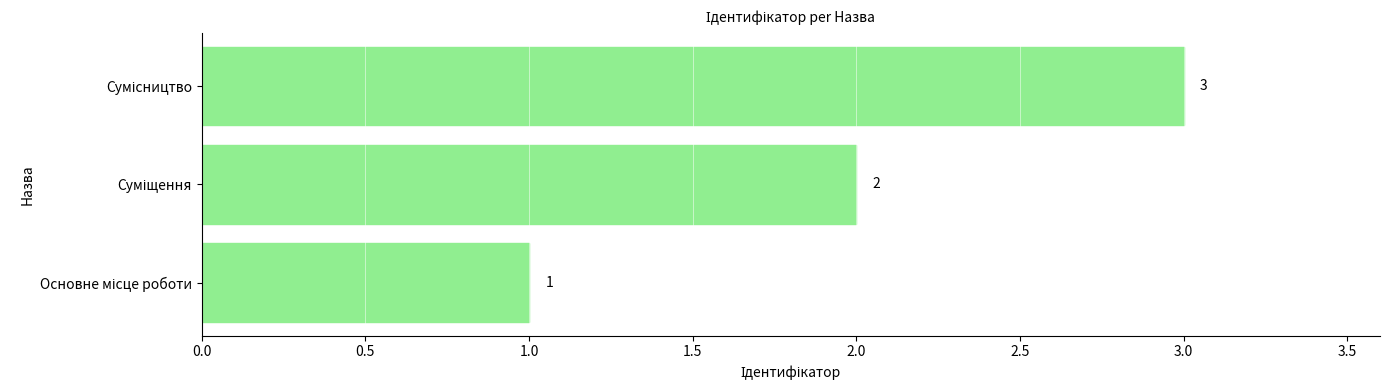

Count the values in the range 1 to 3.

3